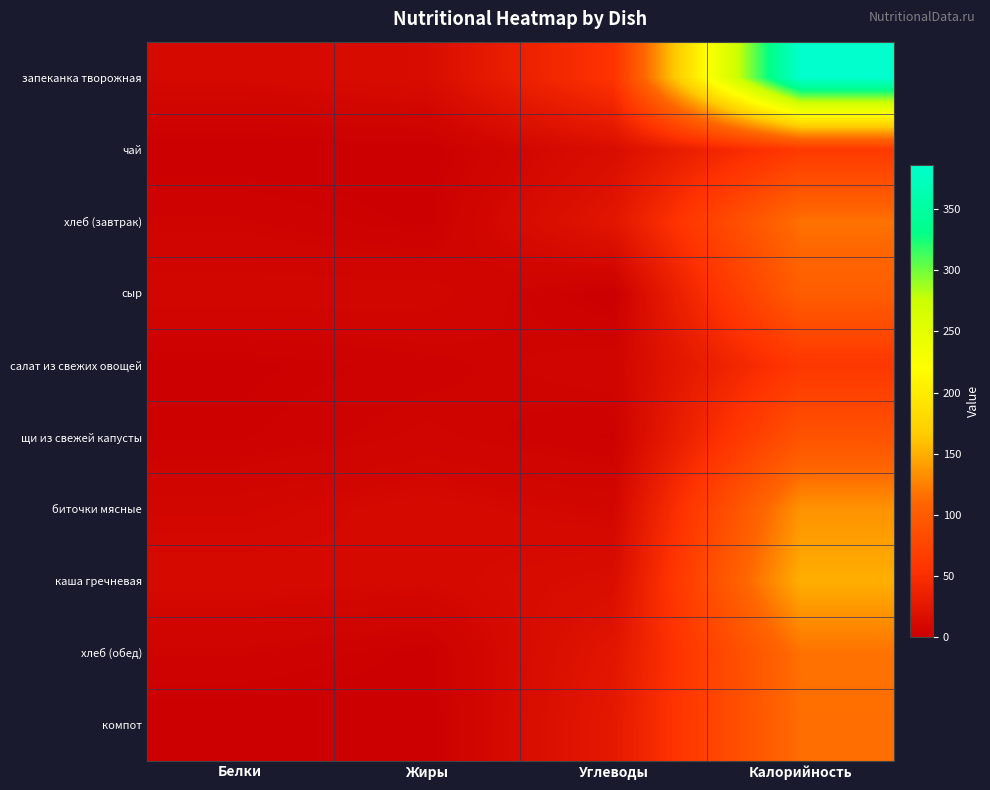

What is the difference between the highest and lowest values at Калорийность?

326